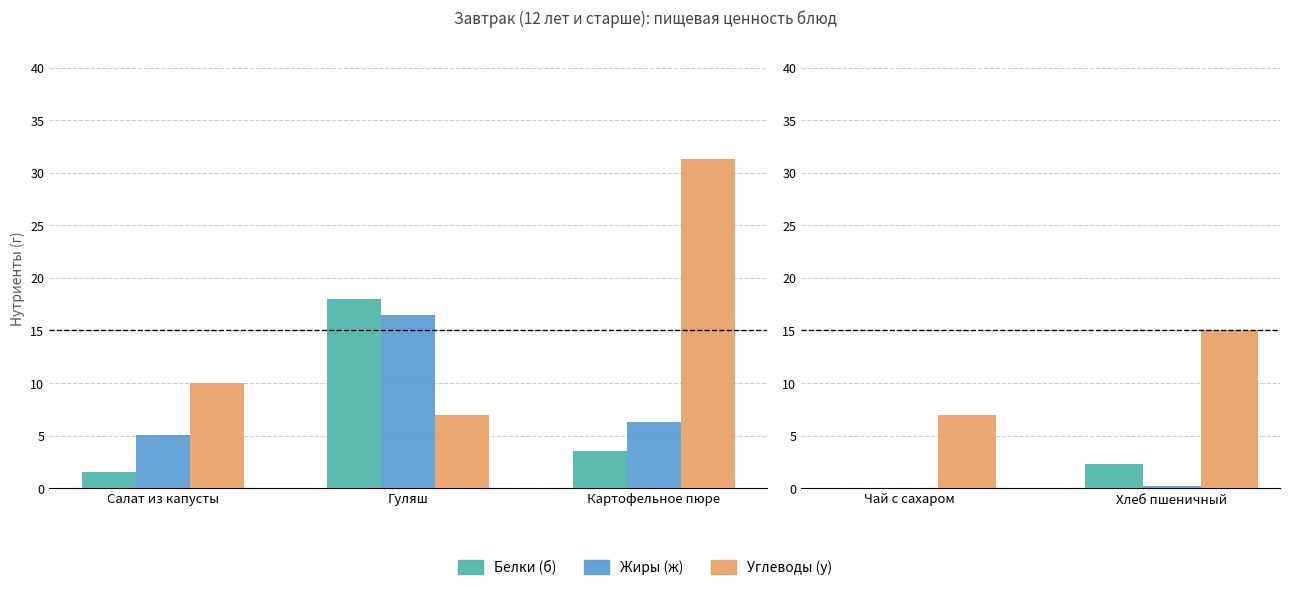

List the series in order of their peak value, highest first.

Углеводы (у), Белки (б), Жиры (ж)